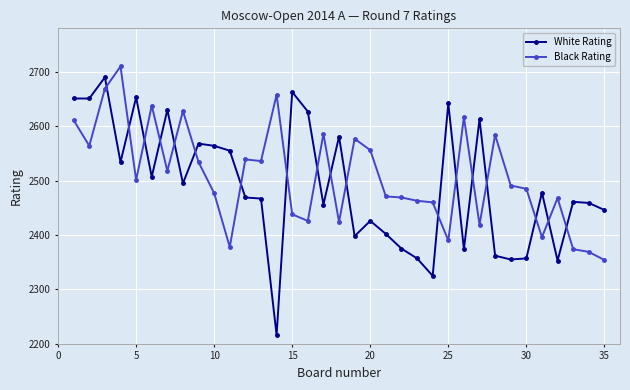

What is the value of the Black Rating point at the 21st from the left?

2471